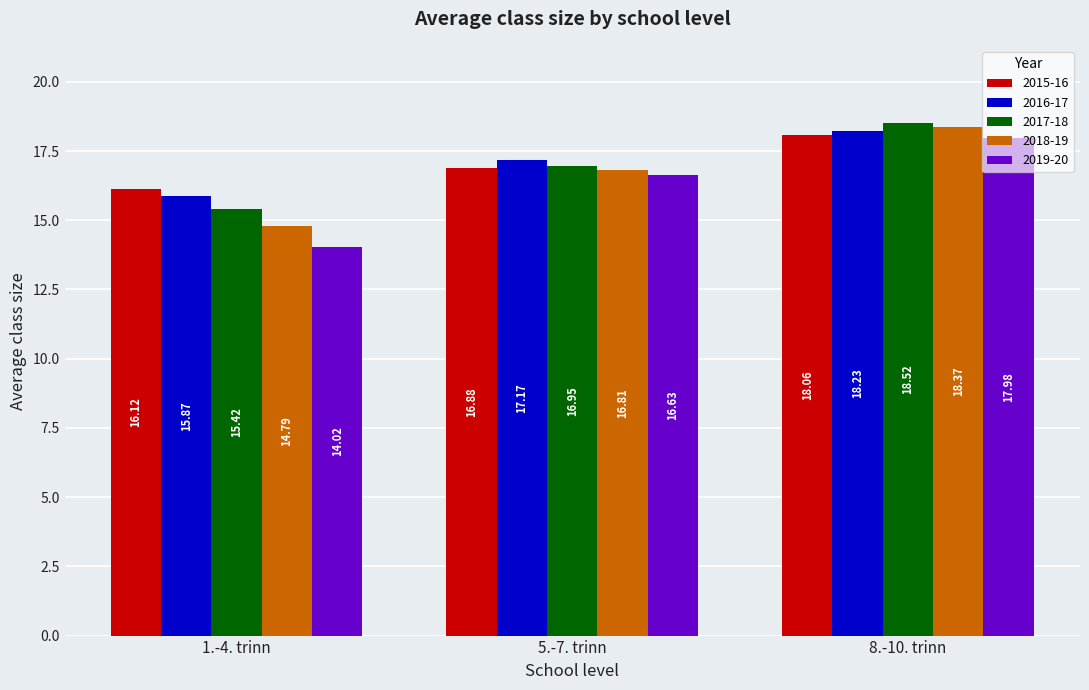

Are the bars grouped side by side (vs. stacked)?

Yes